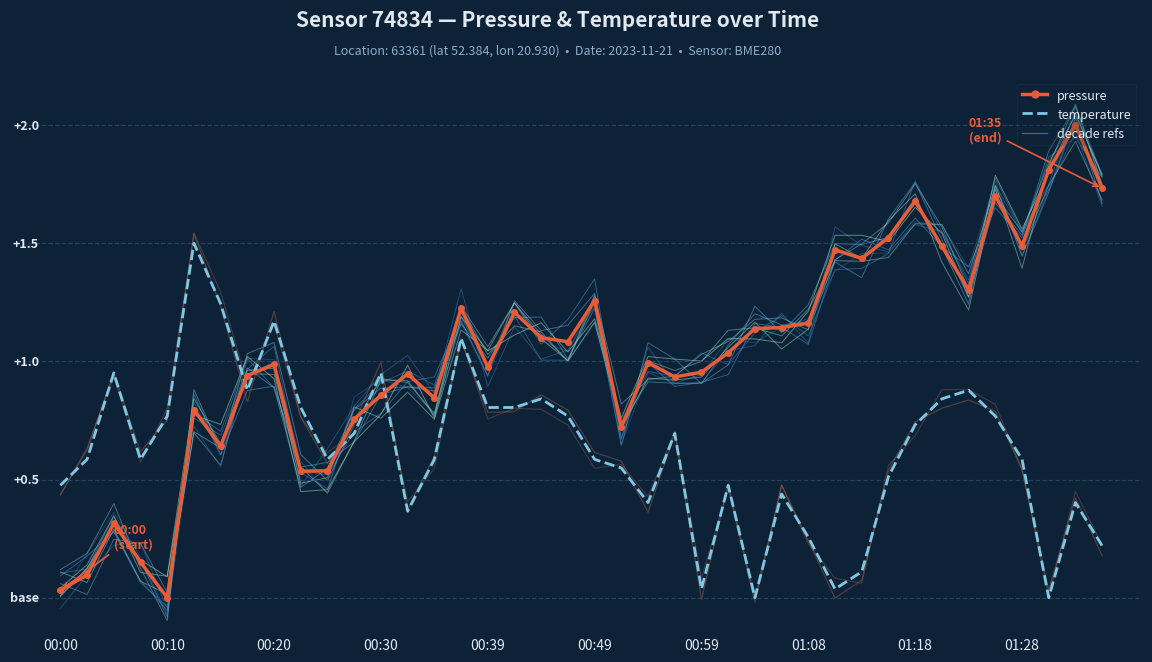

At which category is the sum across all series the highest?

38